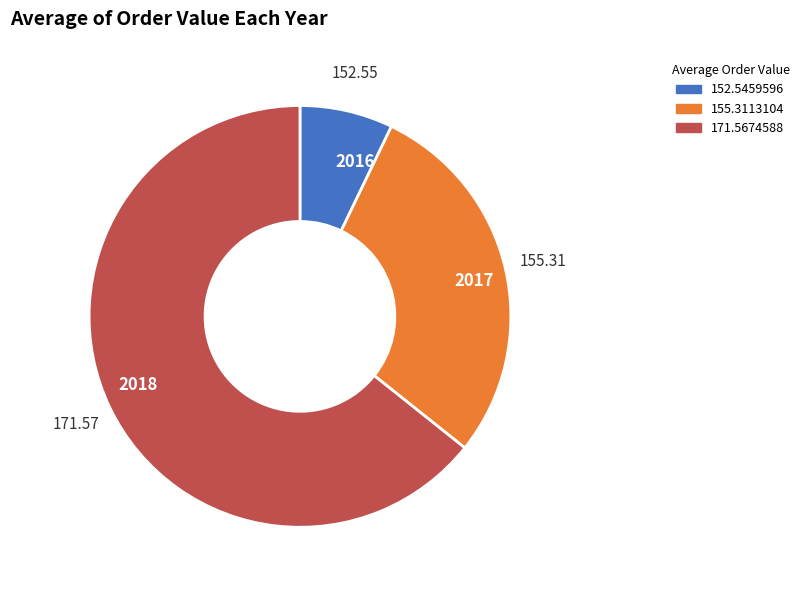

Is there a majority slice in this chart?

Yes